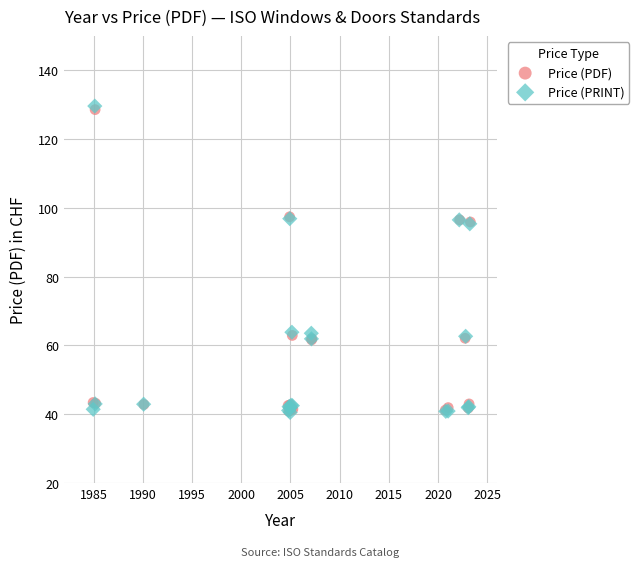

What are all the series names shown in the legend?

Price (PDF), Price (PRINT)